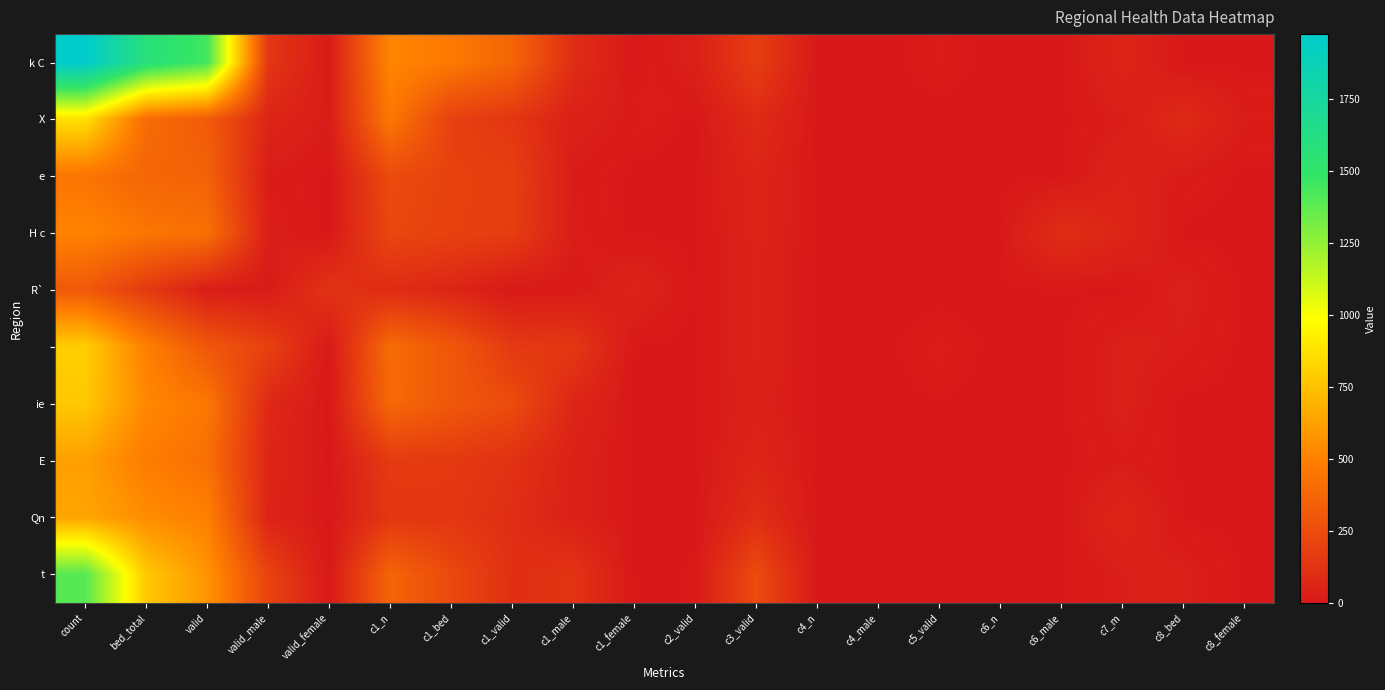

Count the number of categories in the chart.

20